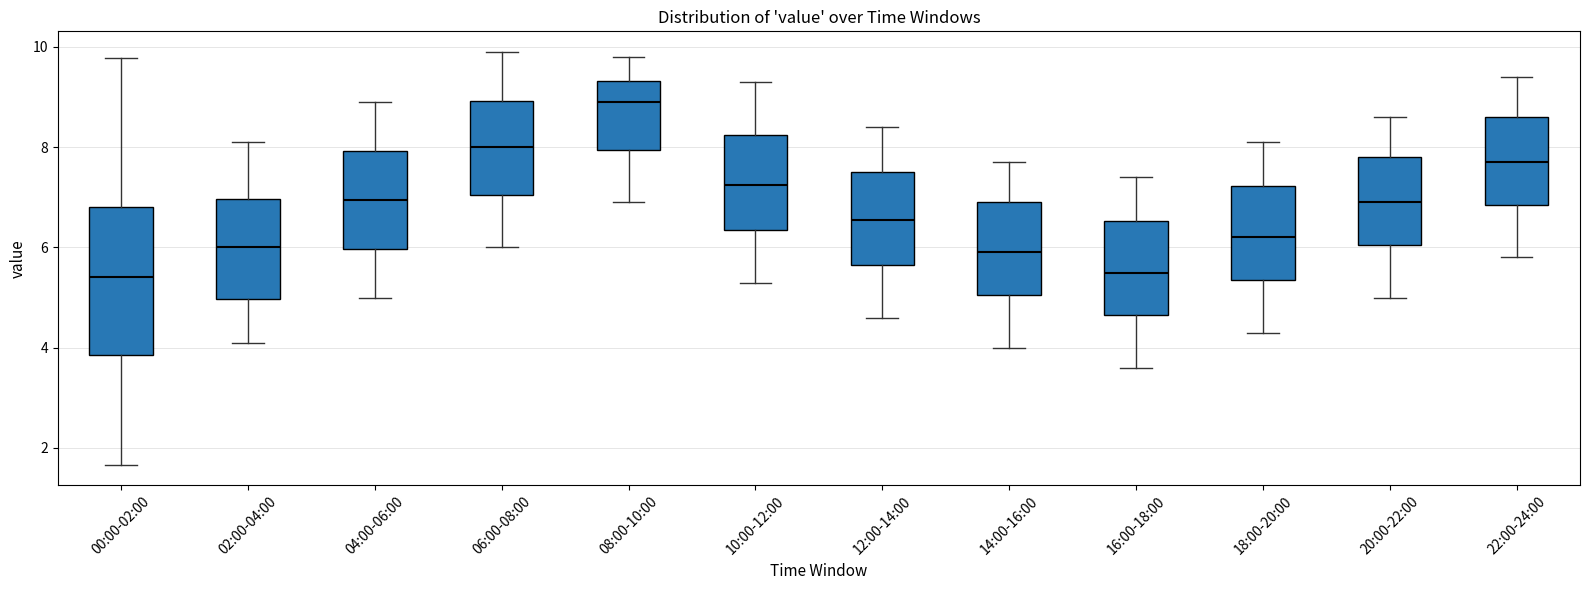

Comparing the boxes themselves (not the whiskers), which one is the tallest?

00:00-02:00